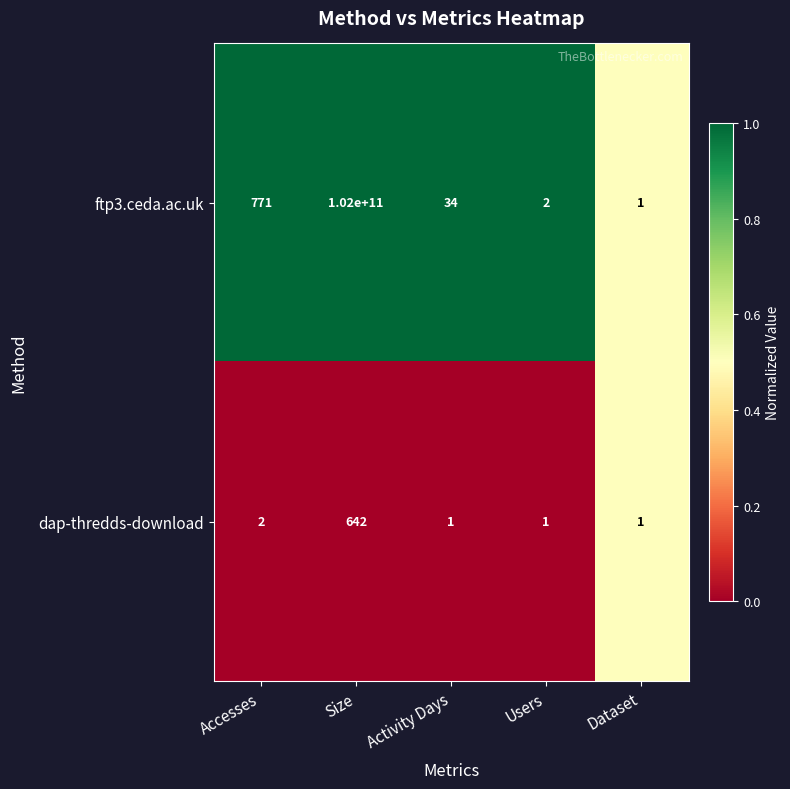

Count the number of categories in the chart.

5